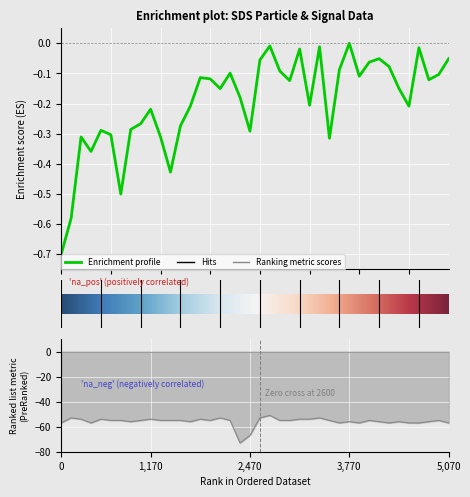

How many interior local peaks does the SDS_P1 series have?

11